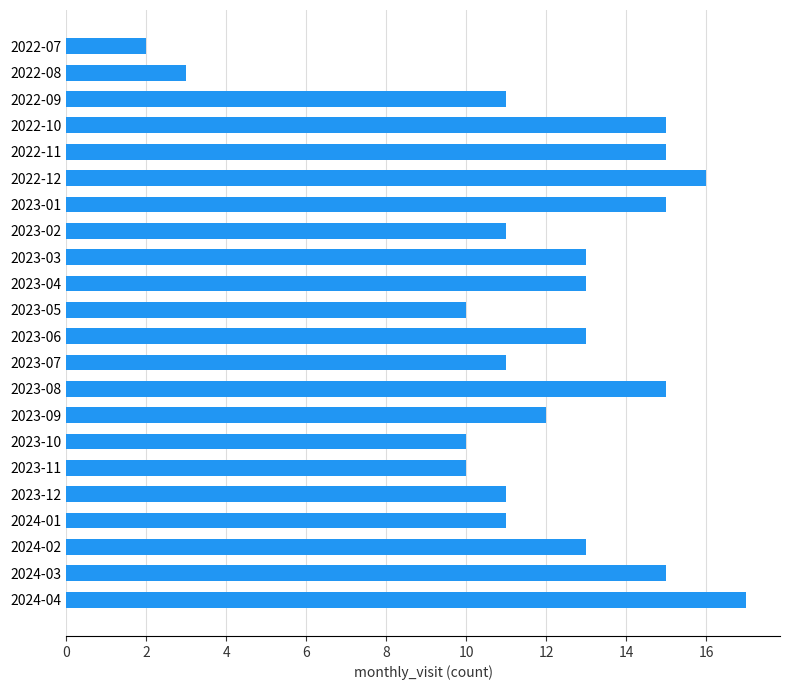

What is the difference between the second highest and second lowest values?

13